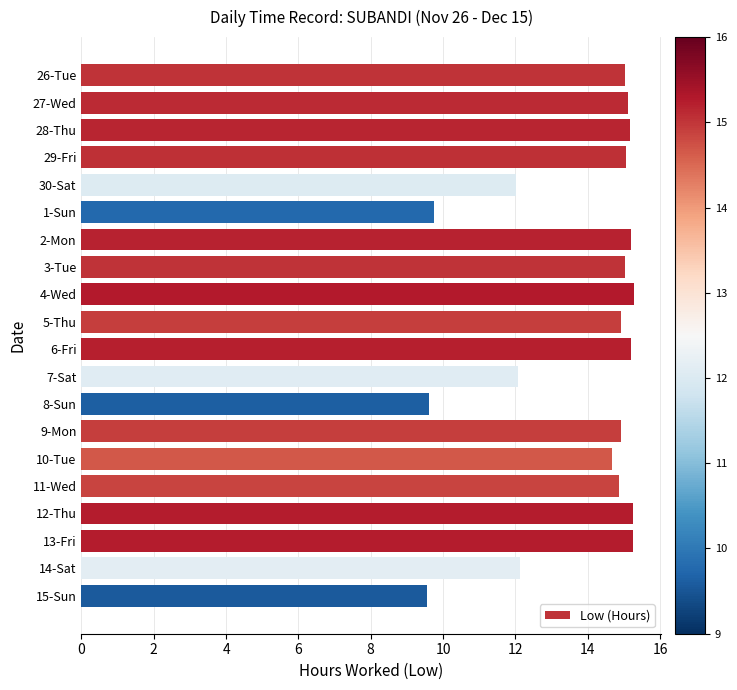

What is the difference between the values at 4-Wed and 30-Sat?

3.2